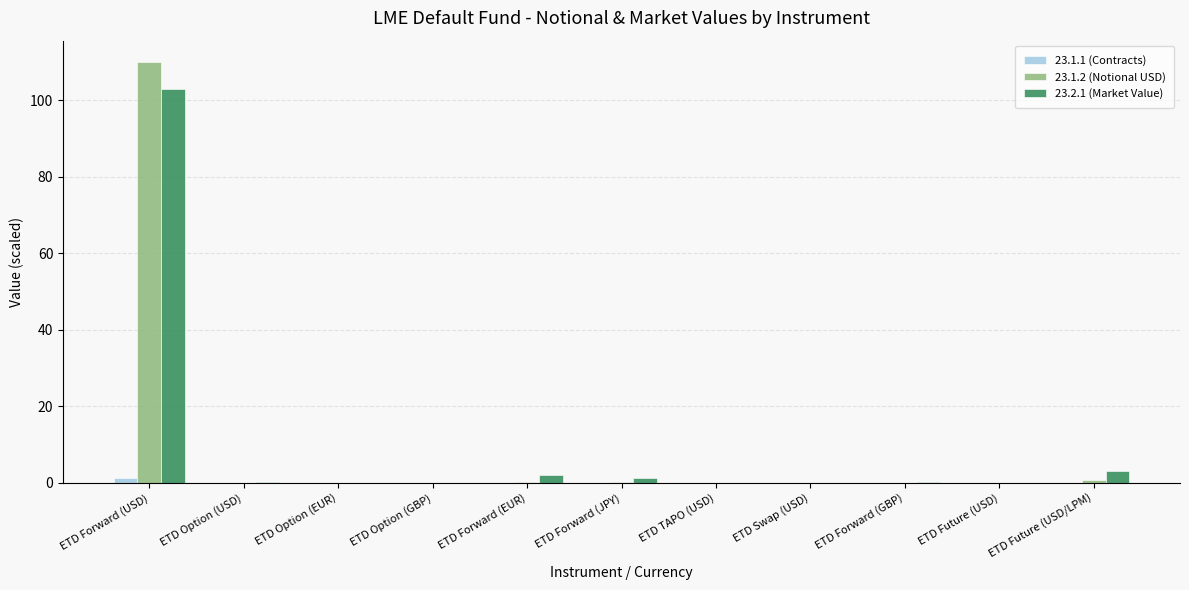

True or false: 23.1.1 (Contracts) has a value of 0.0 at ETD Forward (GBP).

True